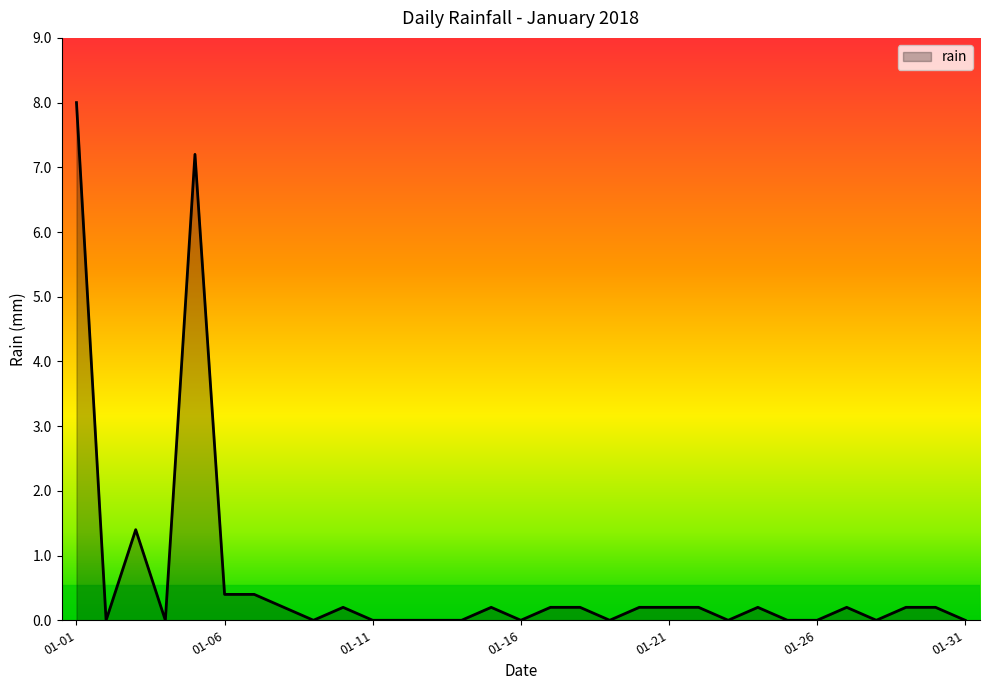

Which label corresponds to the largest value in the chart?

01-01